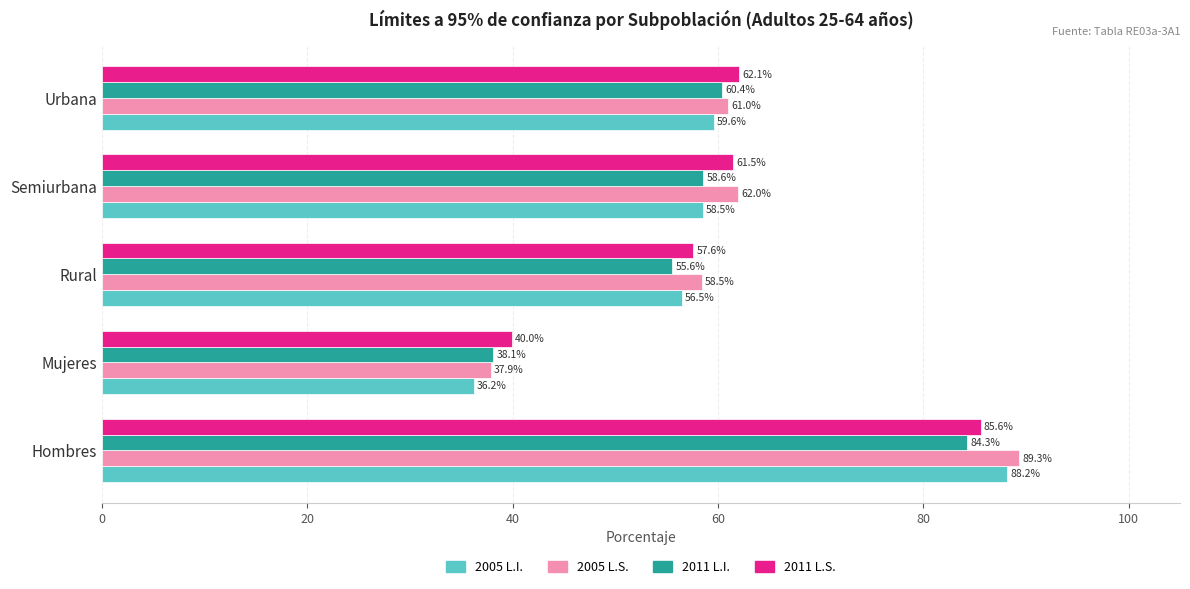

List the series in order of their peak value, highest first.

2005 L.S., 2005 L.I., 2011 L.S., 2011 L.I.